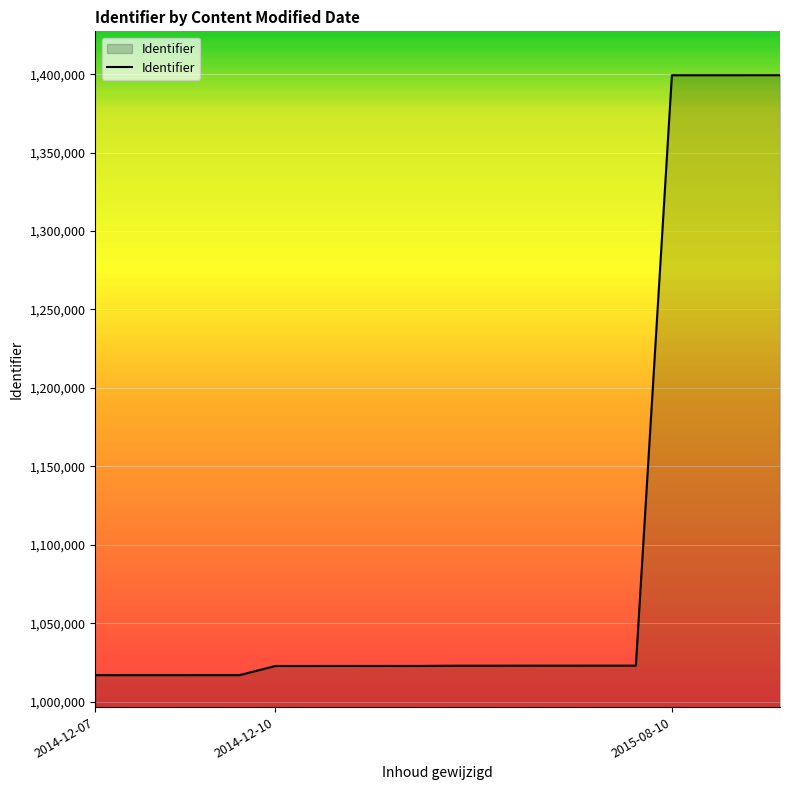

What is the difference between the maximum and minimum values?

382483